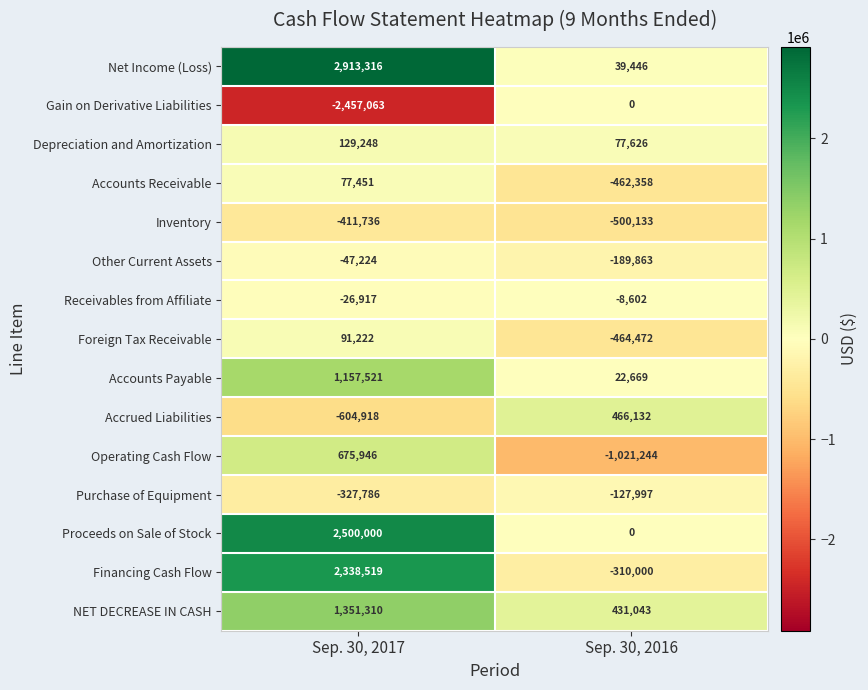

List the series in order of their peak value, lowest first.

Inventory, Purchase of Equipment, Other Current Assets, Receivables from Affiliate, Gain on Derivative Liabilities, Accounts Receivable, Foreign Tax Receivable, Depreciation and Amortization, Accrued Liabilities, Operating Cash Flow, Accounts Payable, NET DECREASE IN CASH, Financing Cash Flow, Proceeds on Sale of Stock, Net Income (Loss)